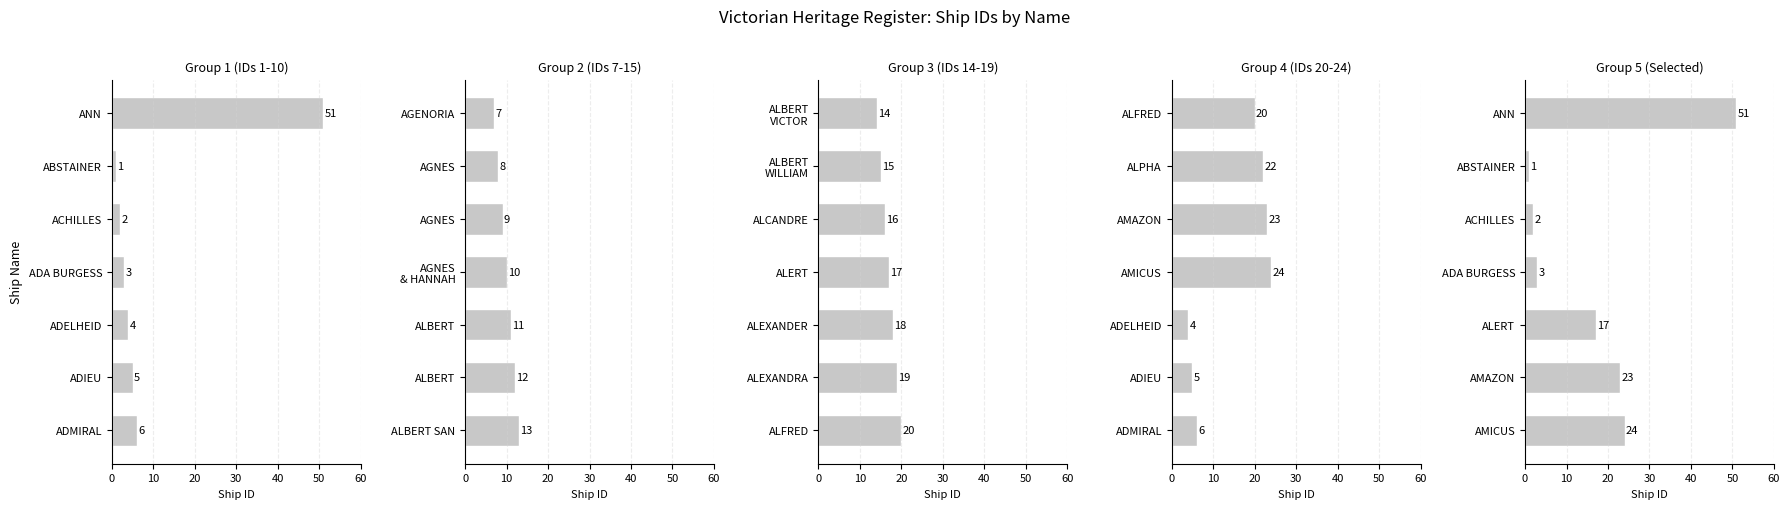

What is the lowest value of the Group 3 (IDs 14-19) series?

14